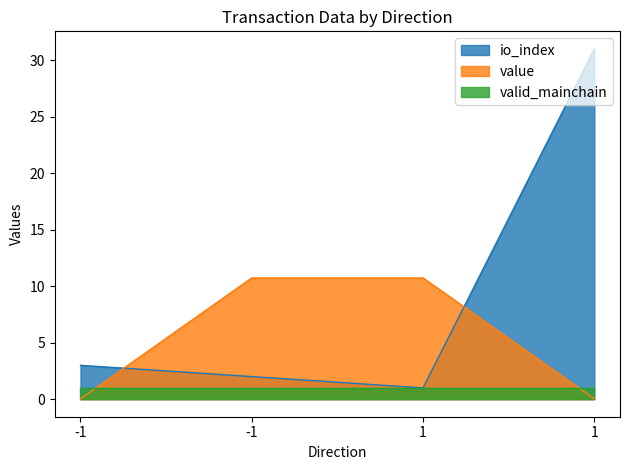

True or false: io_index has more than 1 points higher than both neighbors.

False